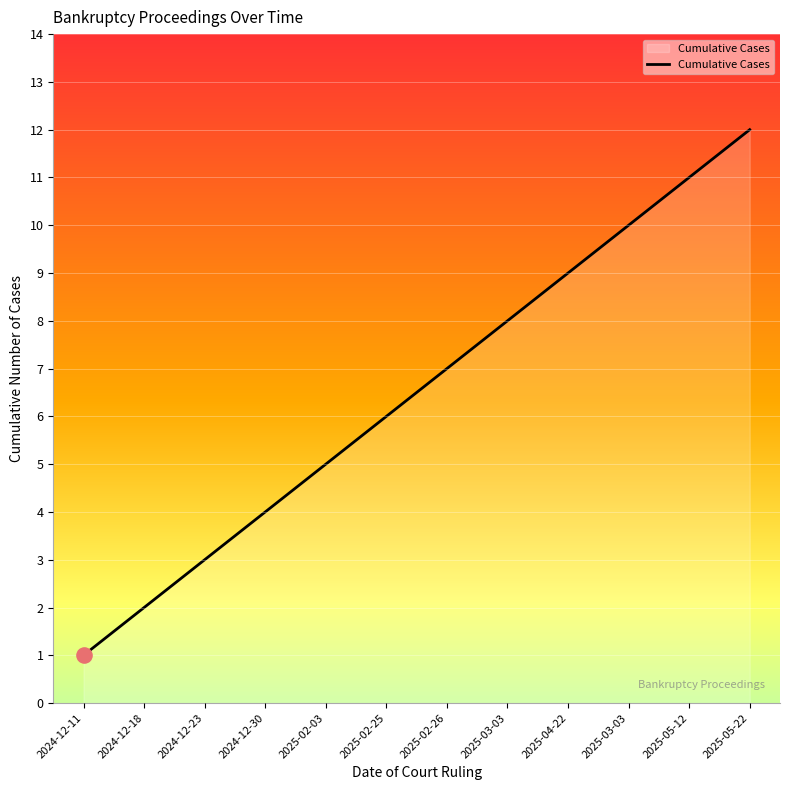

Which has a higher value, 2024-12-30 or 2025-02-25?

2025-02-25